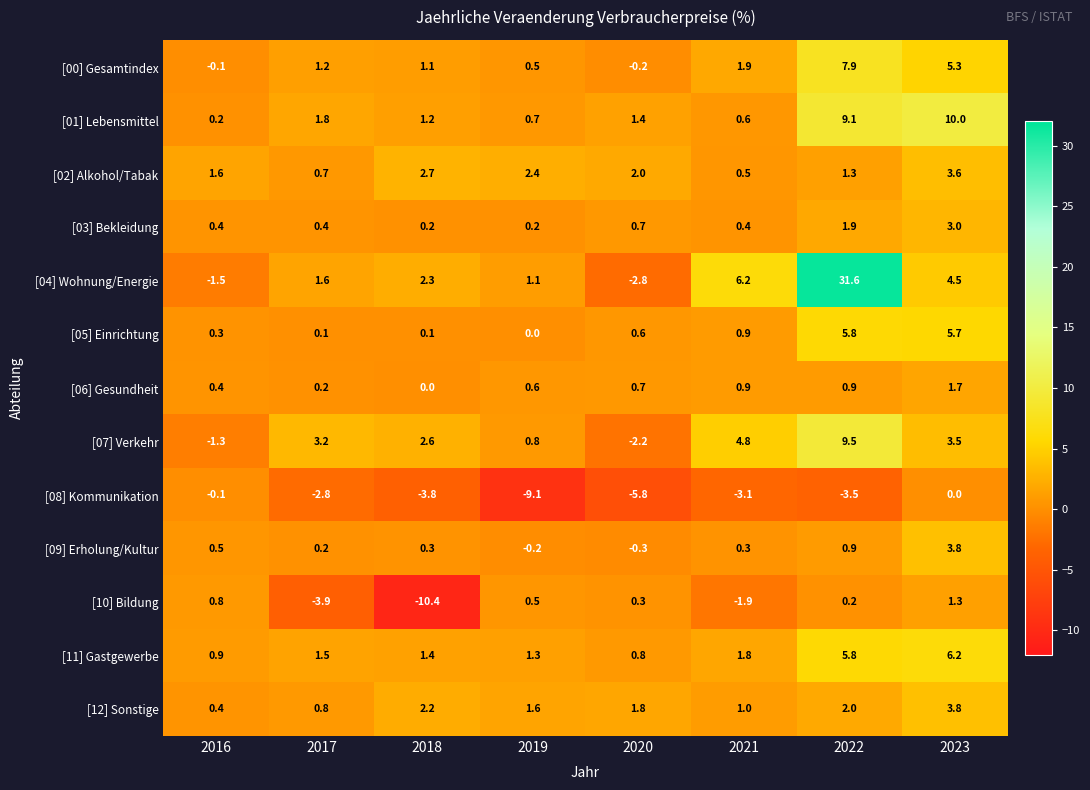

What is the difference between the [03] Bekleidung values at 2022 and 2017?

1.5